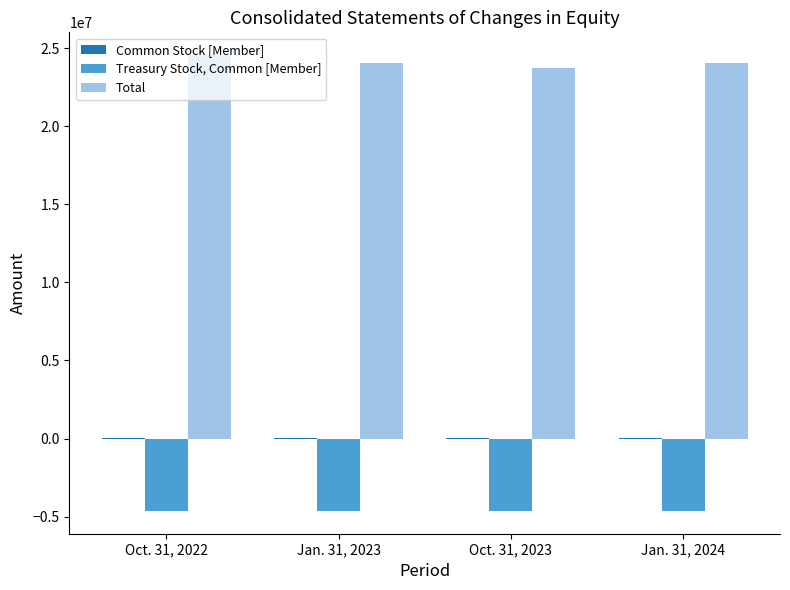

The value of Total at Oct. 31, 2022 is 16068953. True or false?

False